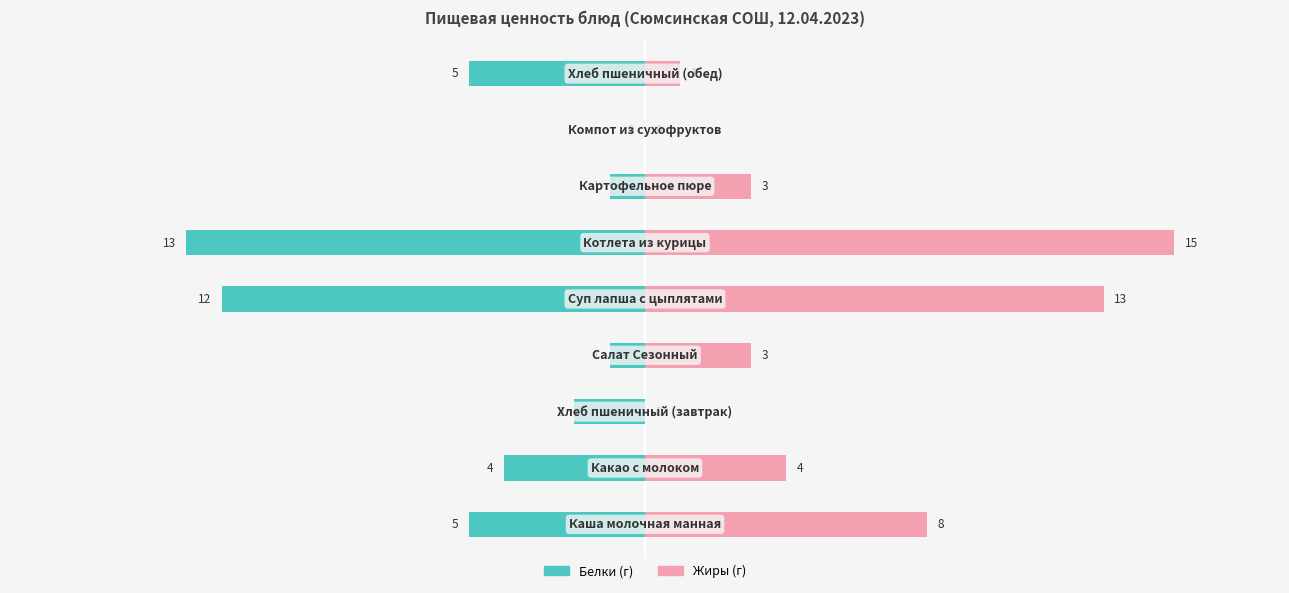

Are the bars grouped side by side (vs. stacked)?

Yes